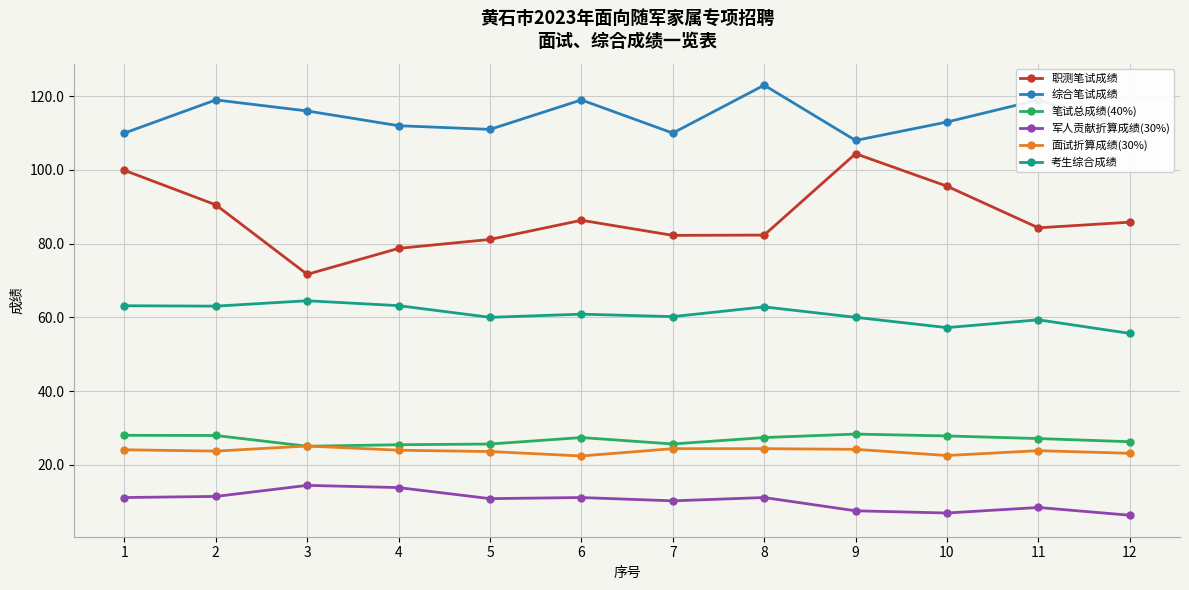

What is the lowest value of the 军人贡献折算成绩(30%) series?

6.3